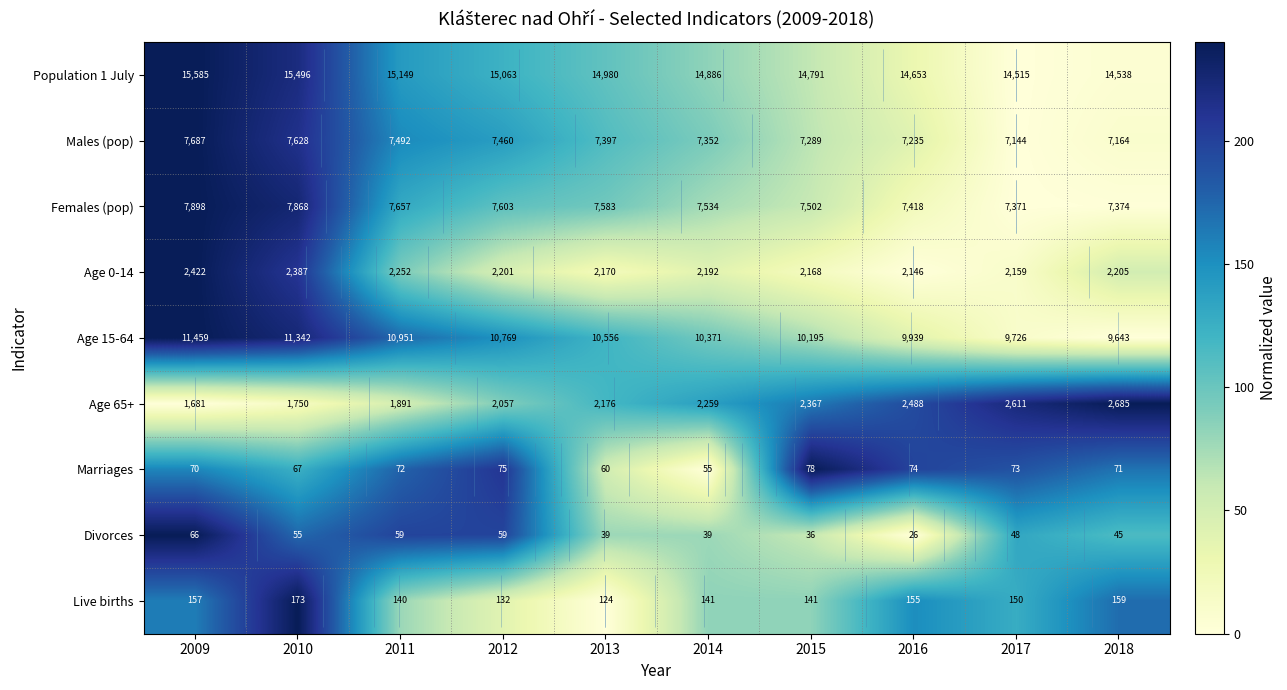

What is the sum of the Marriages values at 2015 and 2018?

407.0